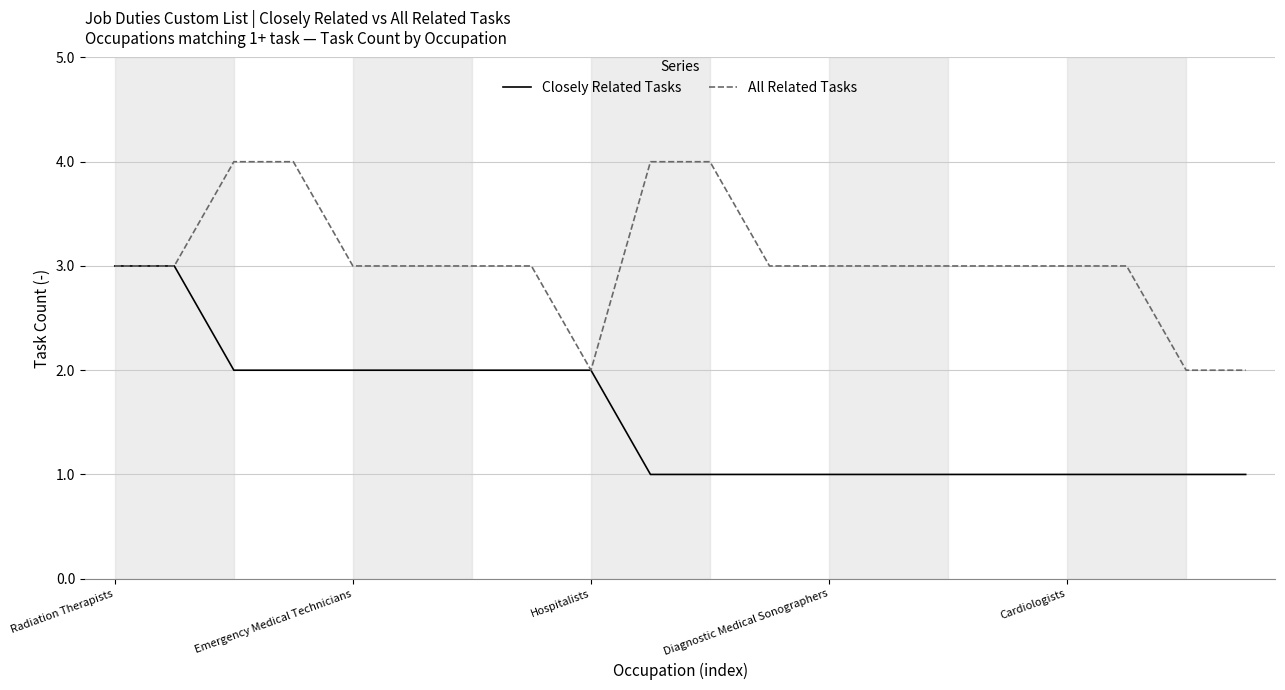

Reading left to right, extract all data points from this chart.

Closely Related Tasks: 3	3	2	2	2	2	2	2	2	1	1	1	1	1	1	1	1	1	1	1
All Related Tasks: 3	3	4	4	3	3	3	3	2	4	4	3	3	3	3	3	3	3	2	2